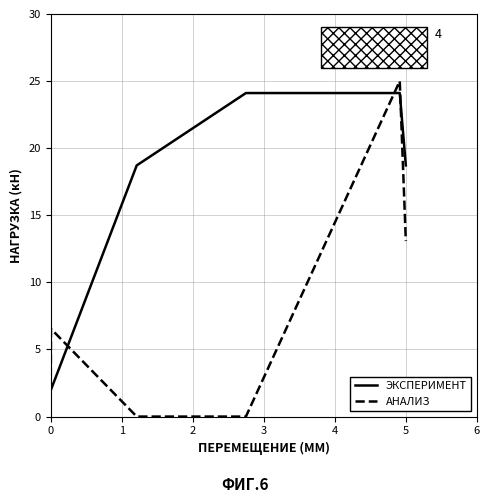

Which series has the largest total across all categories?

ЭКСПЕРИМЕНТ